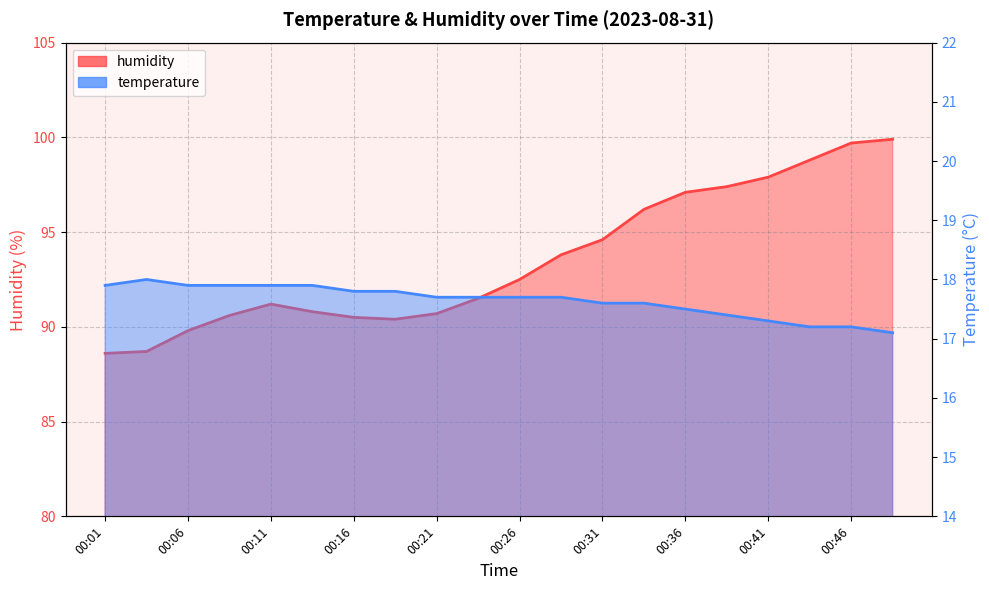

Which series has the largest total across all categories?

humidity